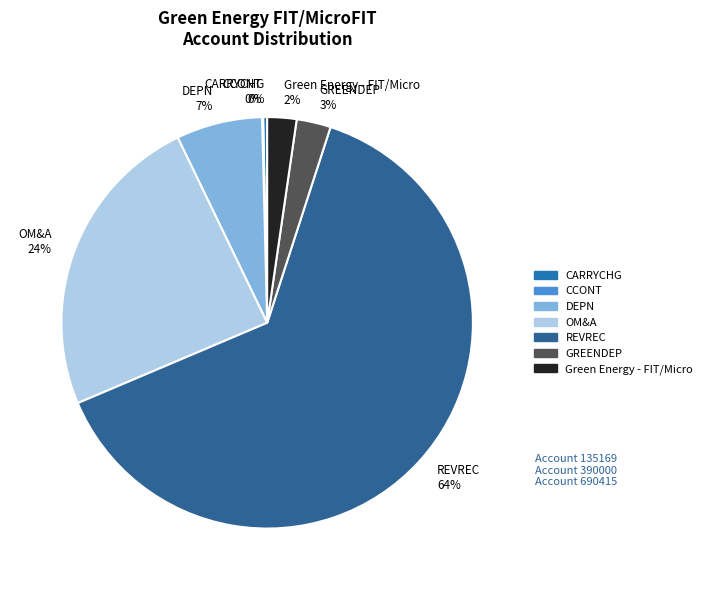

To the nearest percent, what is the average slice percentage?

14%